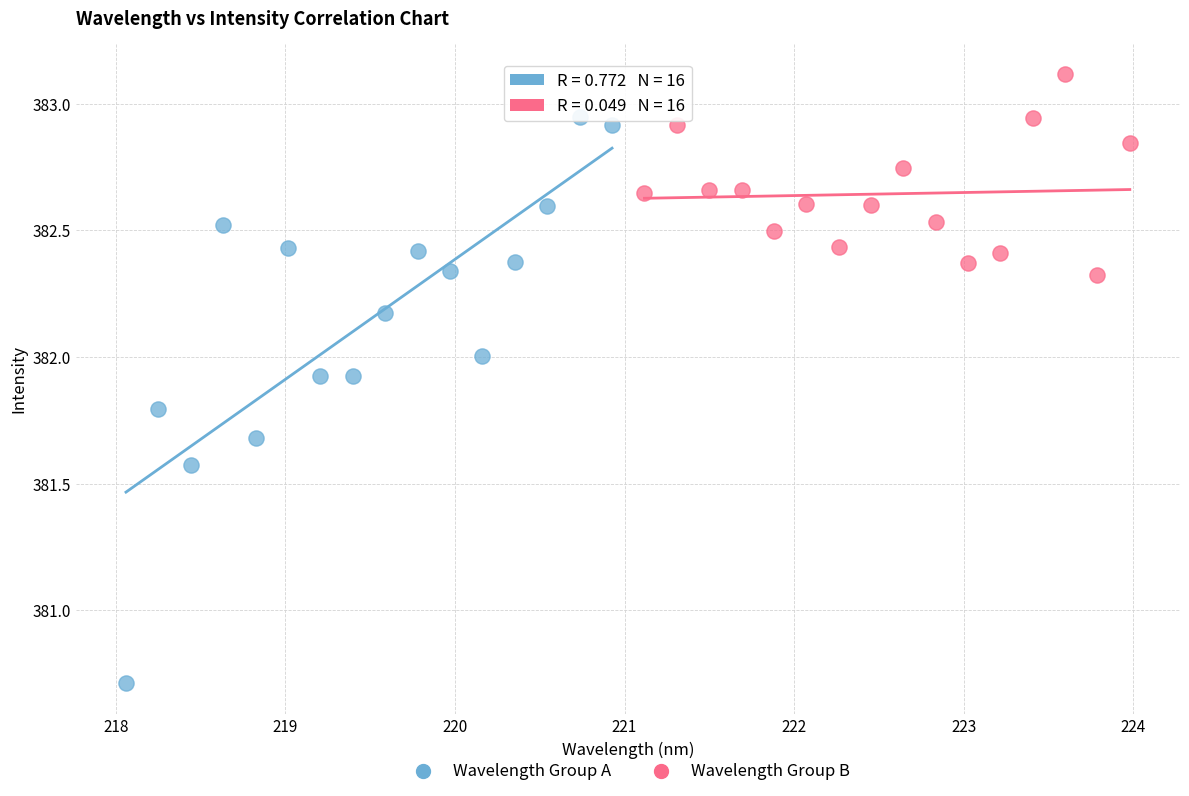

Which series reaches the maximum Y coordinate?

Wavelength Group B